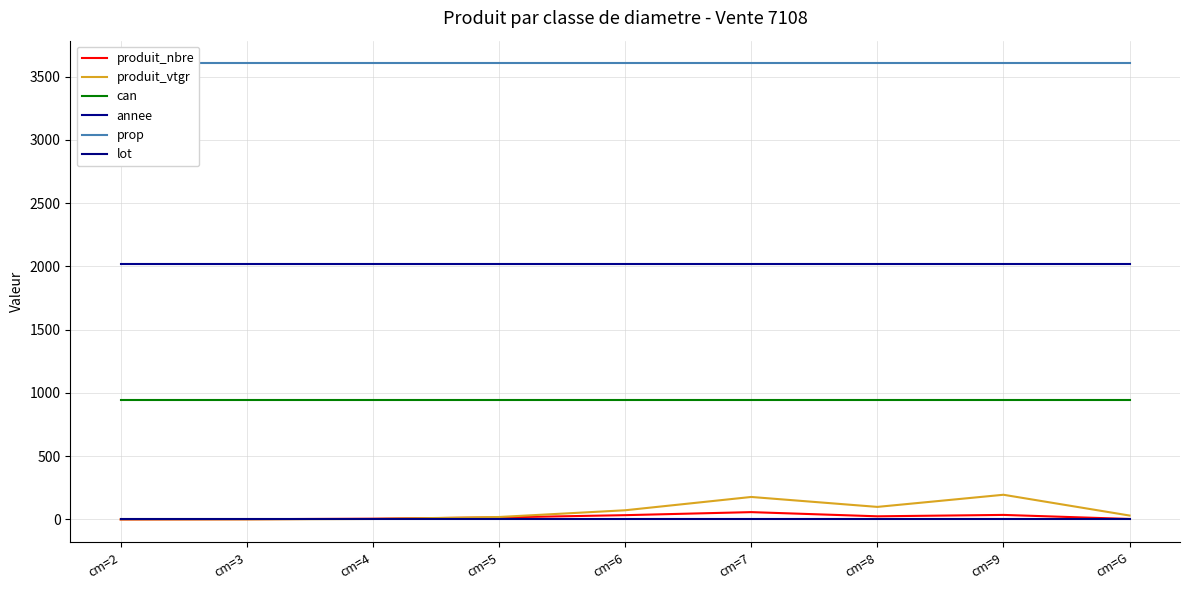

Is it true that prop equals 3603.0 at cm=7?

True